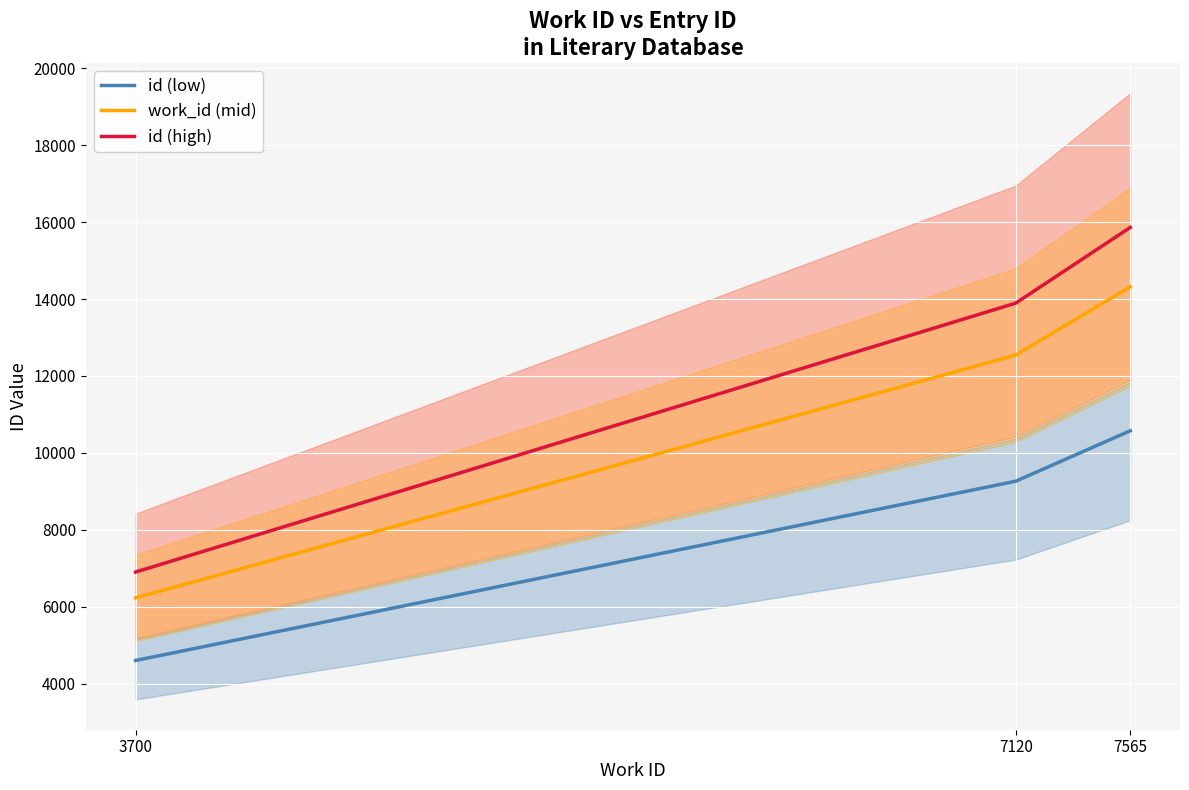

Where is id (low) nearest to the value 7587?

7120